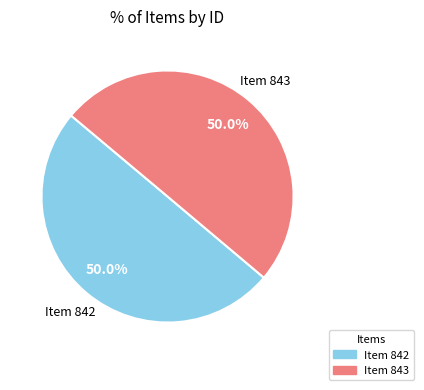

Approximately how many times larger is the value at Item 843 compared to Item 842?

1.0